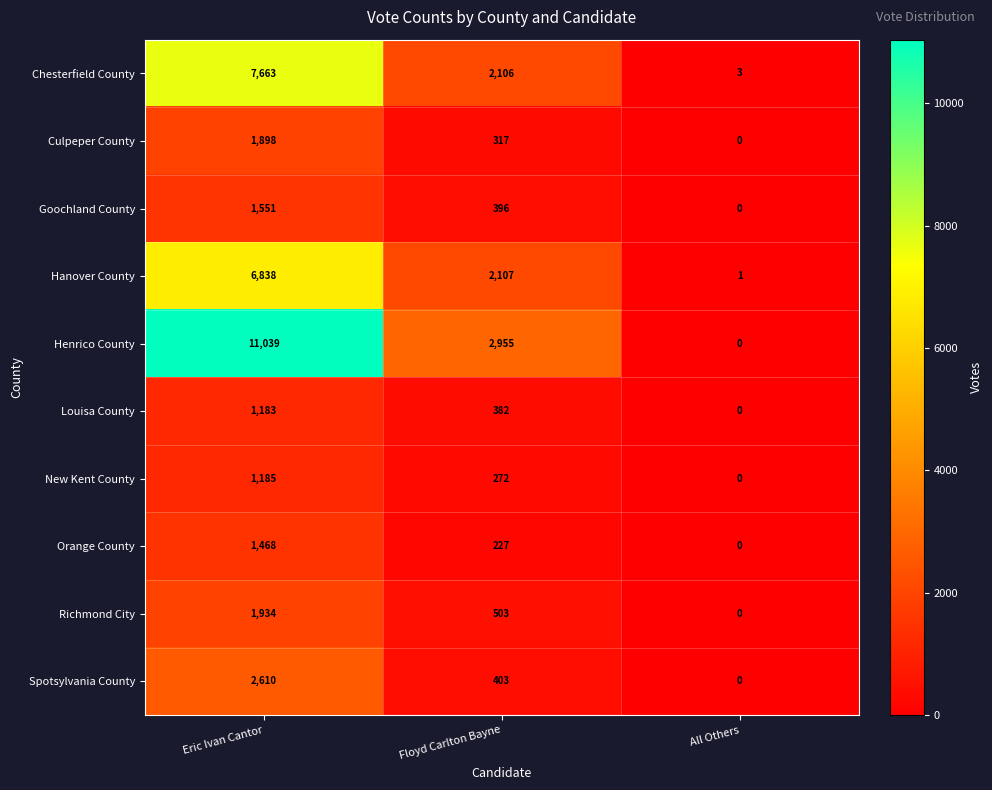

At which category is the sum across all series the highest?

Eric Ivan Cantor